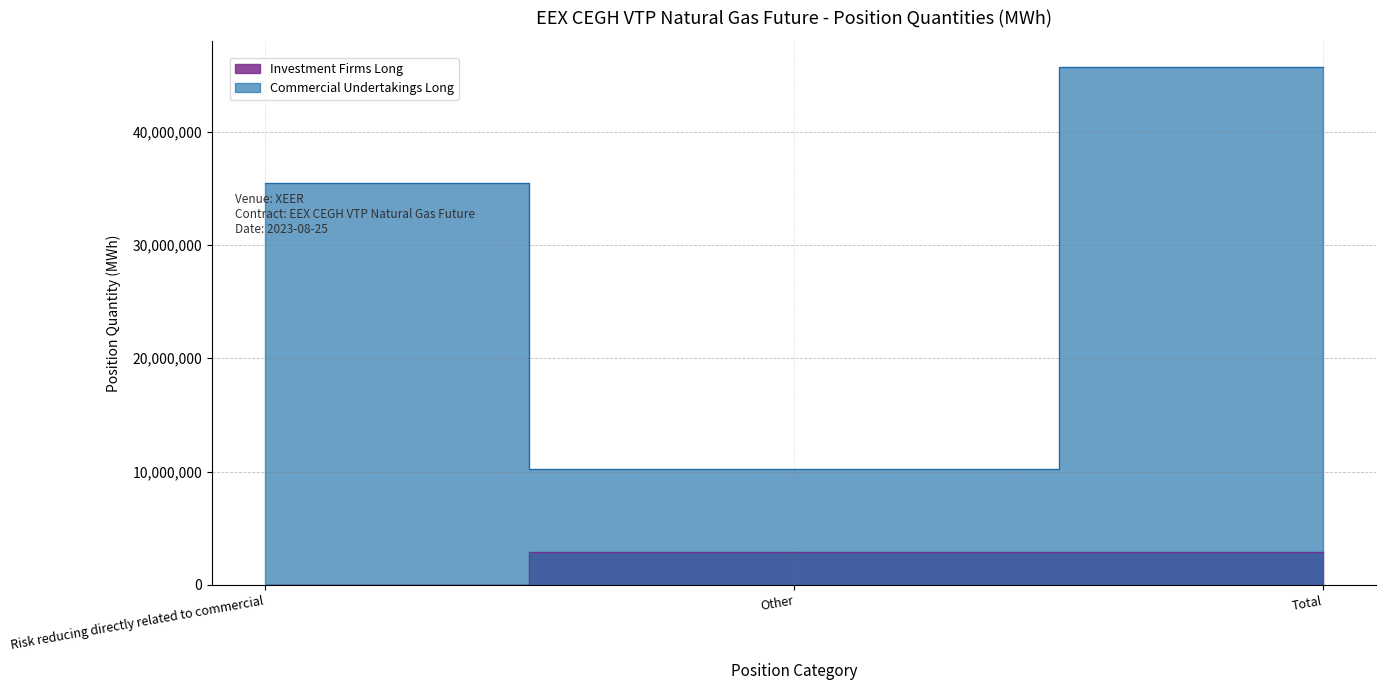

At which category is the sum across all series the highest?

Total